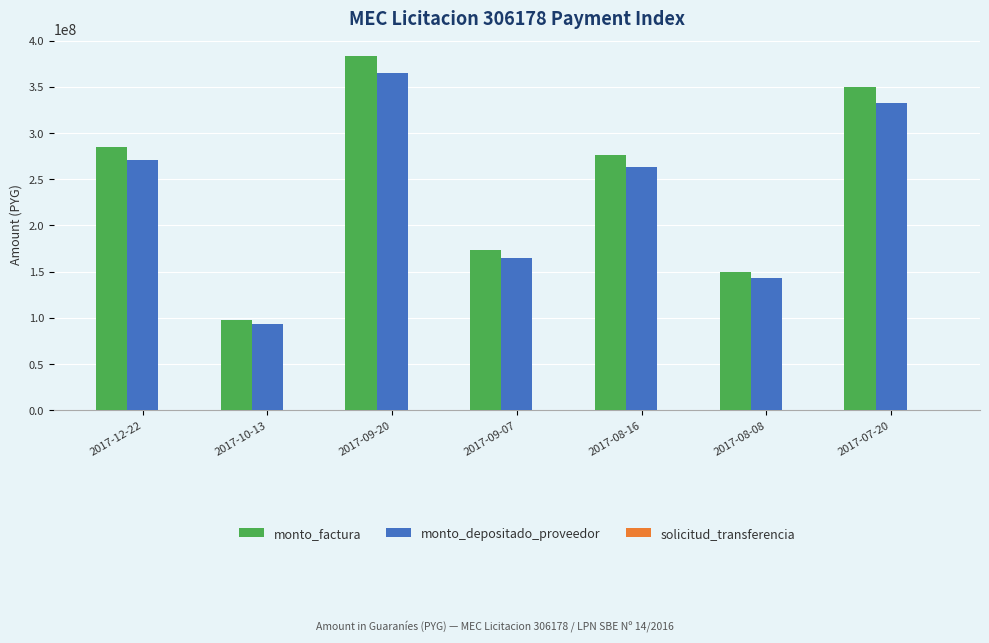

Which series has the largest range (max minus min)?

monto_factura